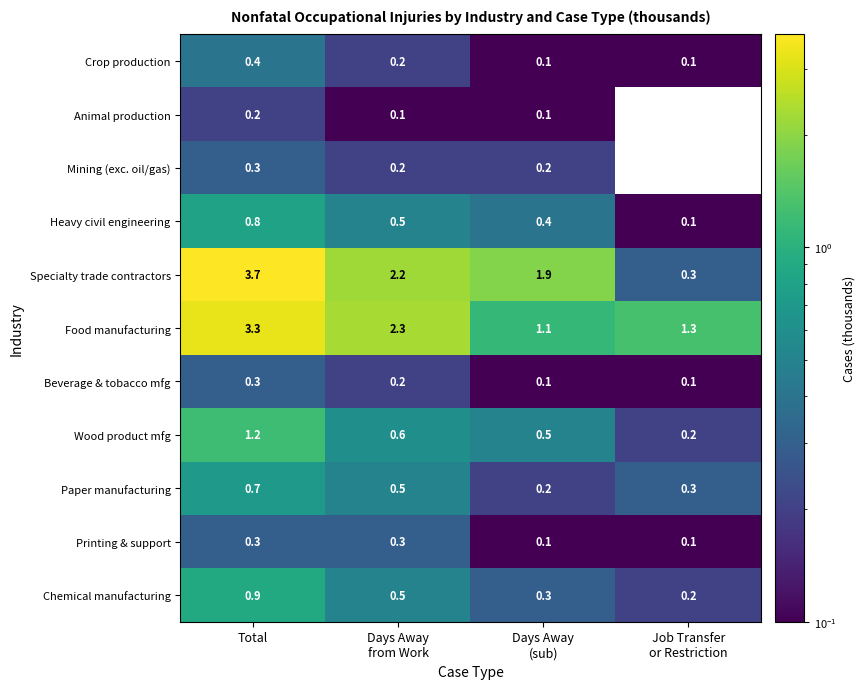

True or false: Mining (exc. oil/gas) has a value of 0.3 at Total.

True